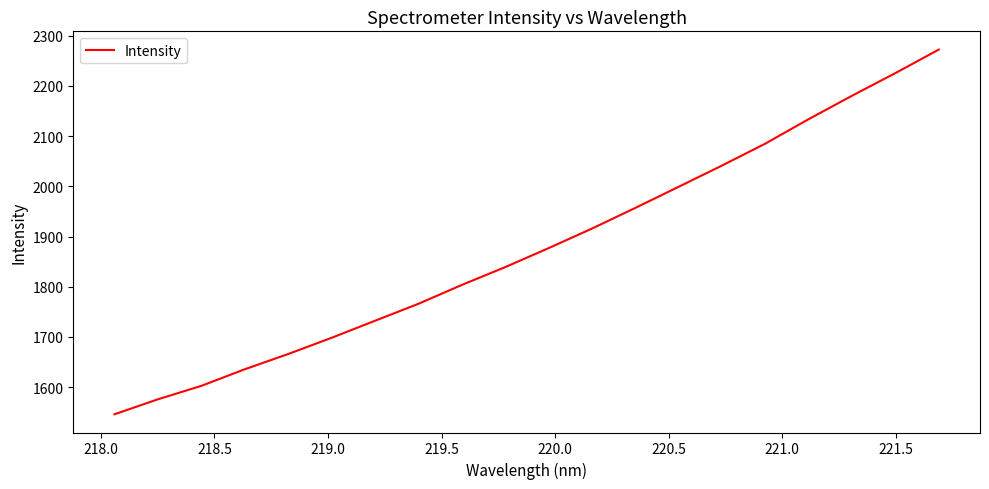

What is the greatest value displayed?

2272.3